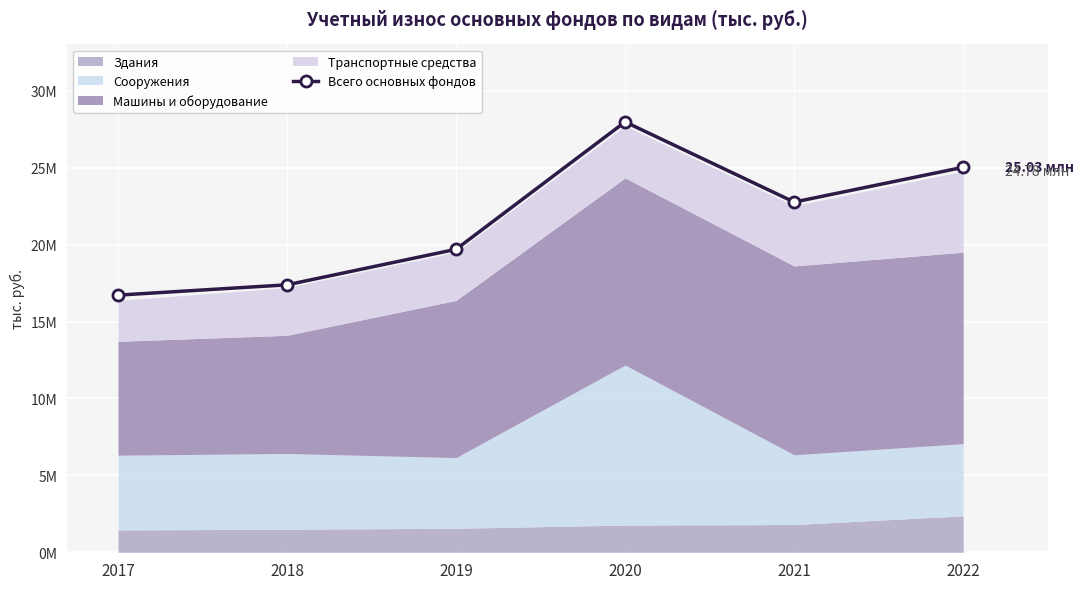

At which label does the data first exceed 22769286?

2020